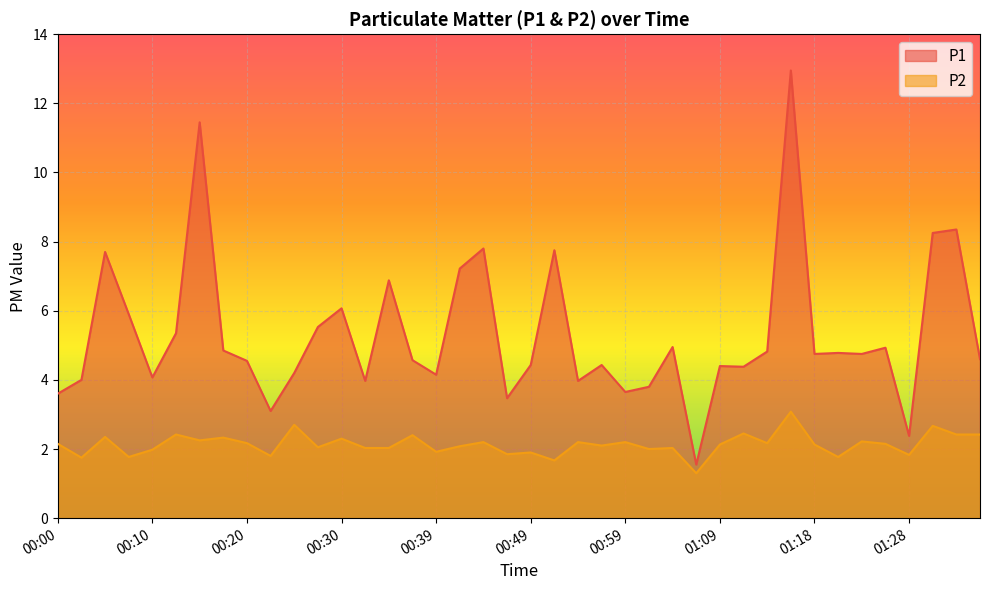

At which category does P2 reach its first local valley?

00:03